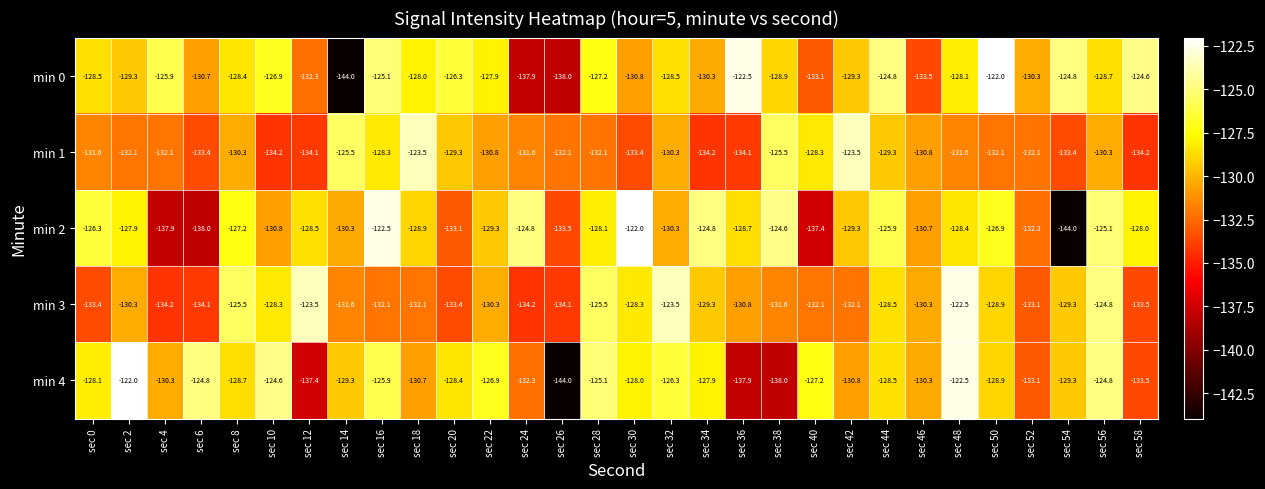

Where does the min 4 series first go above -128?

sec 2